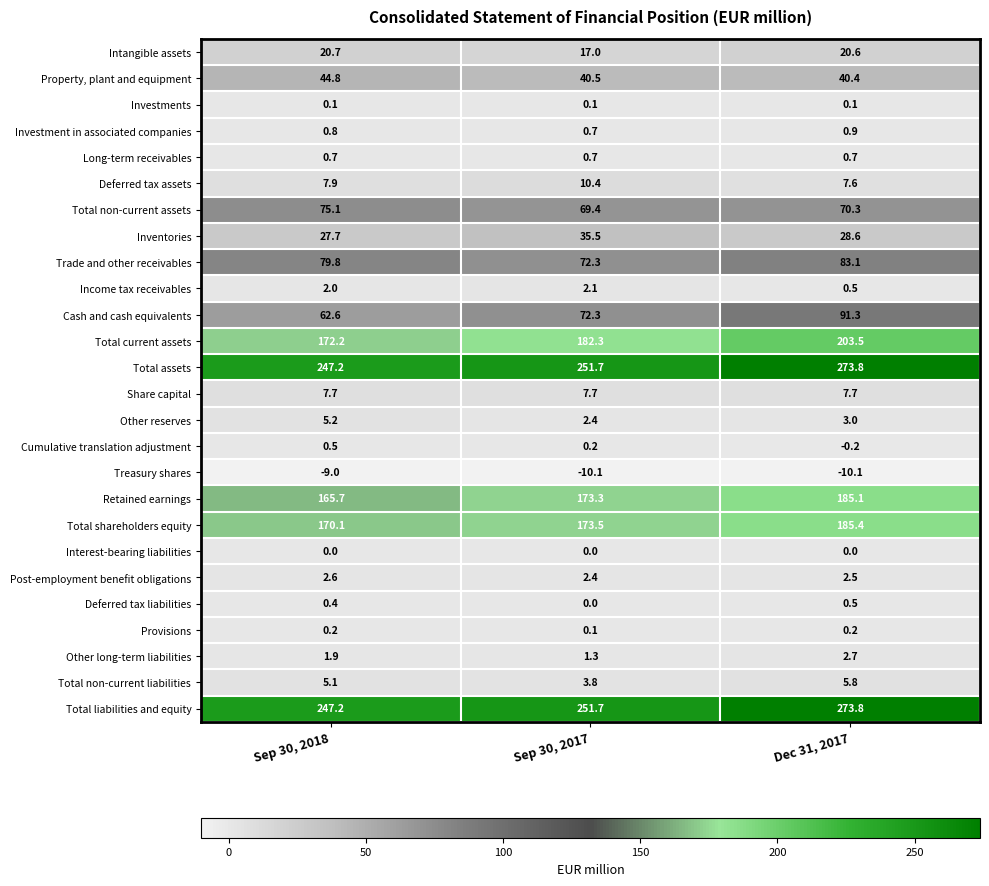

Count the number of categories in the chart.

3